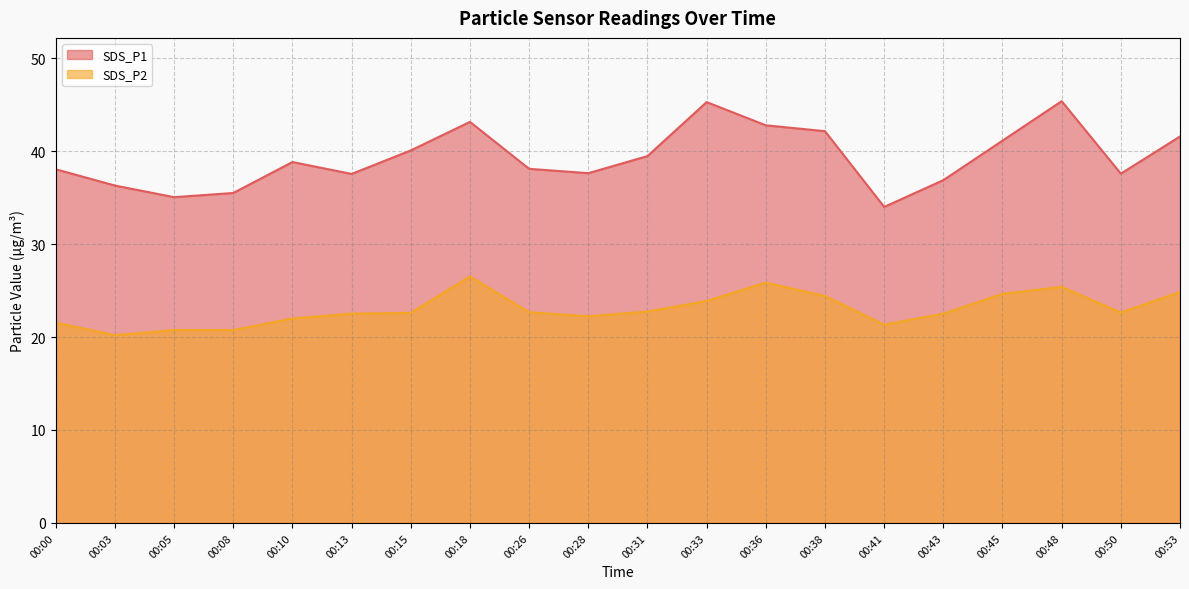

At which category is the sum across all series the highest?

00:48